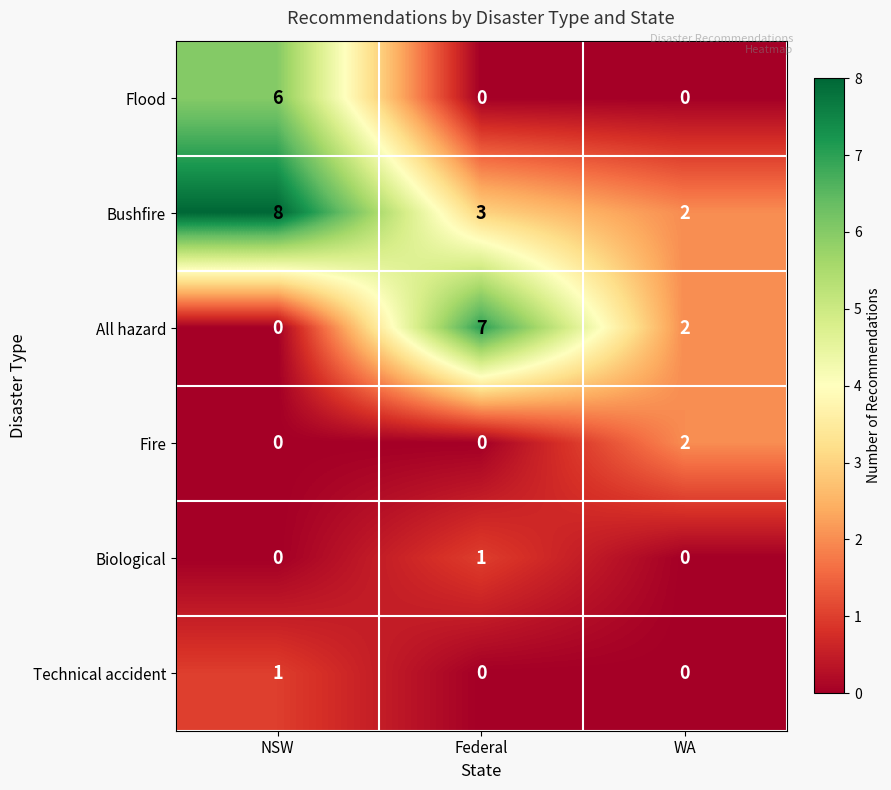

Is it true that Fire equals 1 at Federal?

False